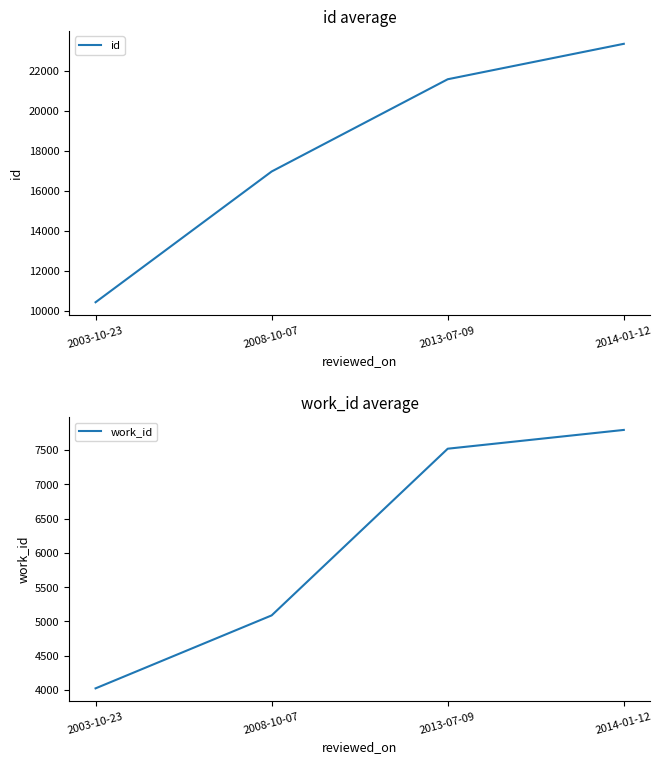

What value does the work_id series have at 2003-10-23, to the nearest 100?

4000